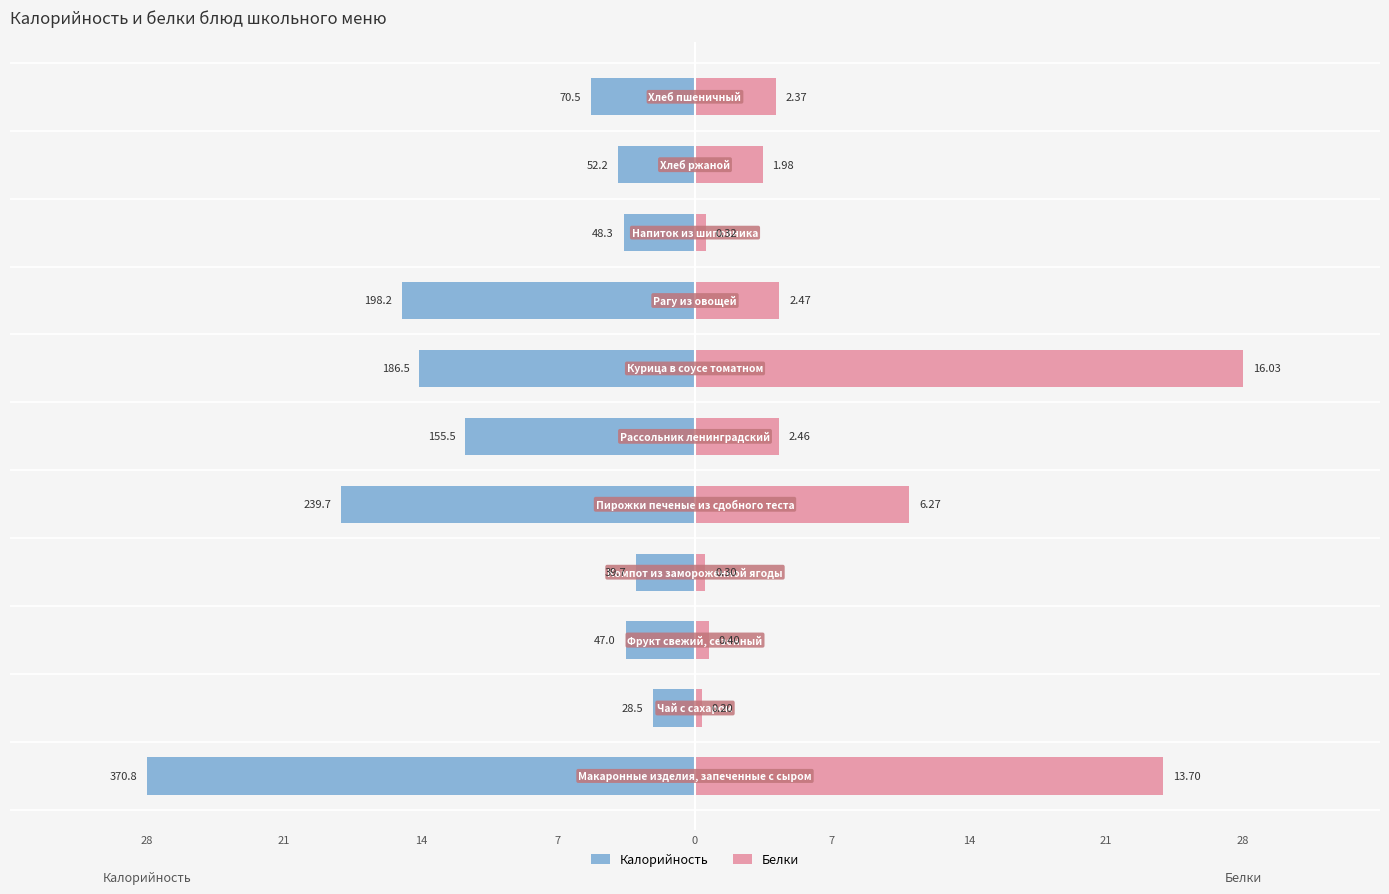

How many bars are there in total?

22